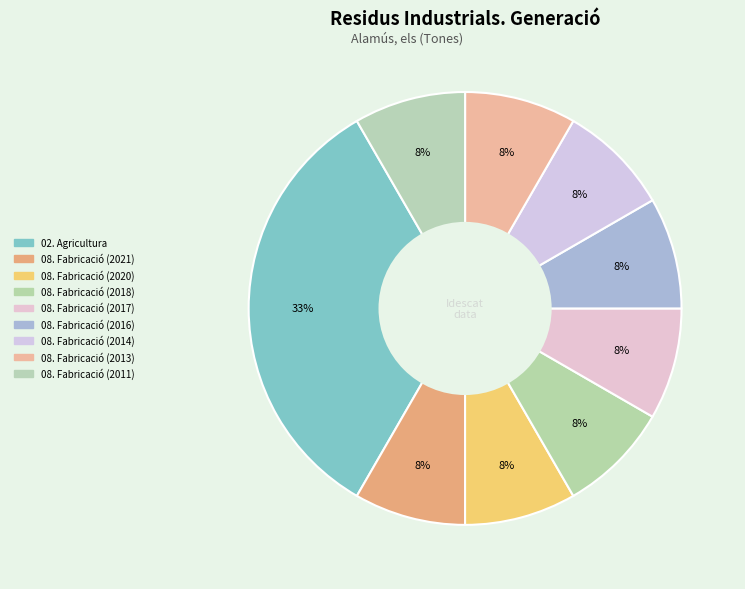

What percentage is the 08. Fabricació (2013) slice, to the nearest percent?

8%